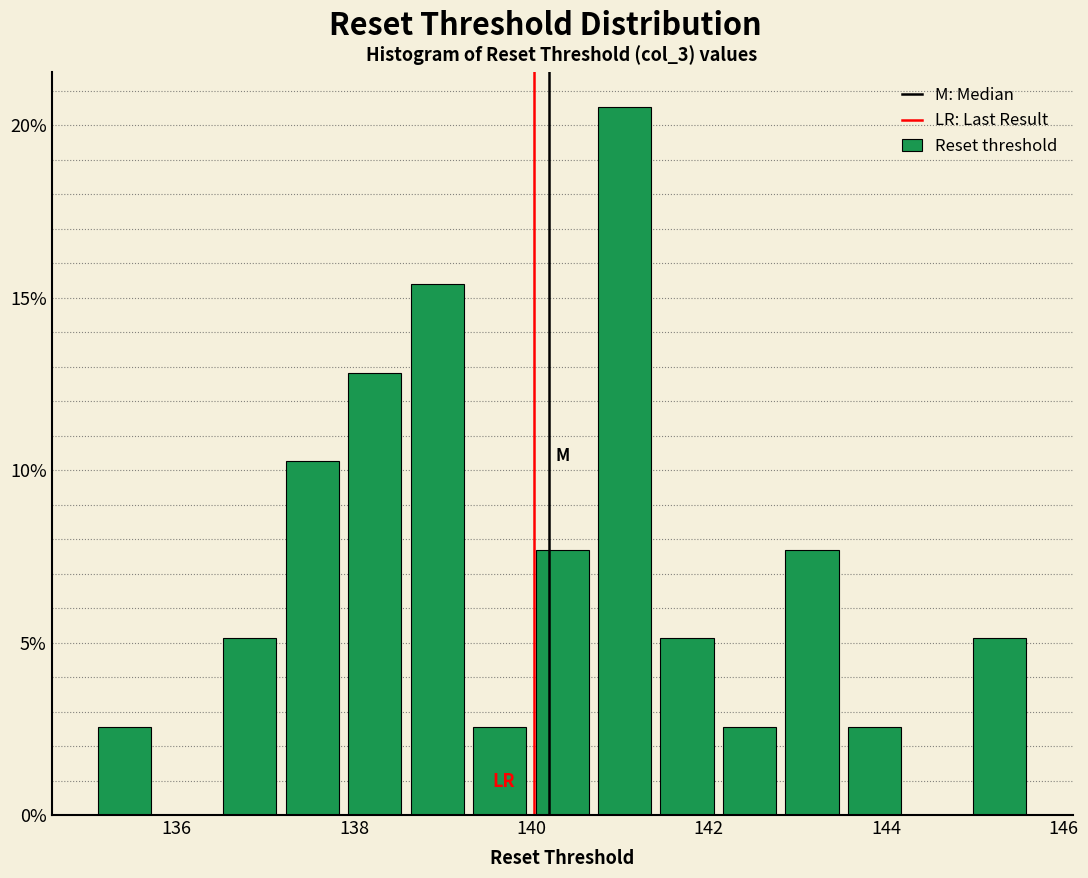

Around what value on the x-axis is the tallest bar? Give the approximate position of its centre, as read against the axis.

141.0